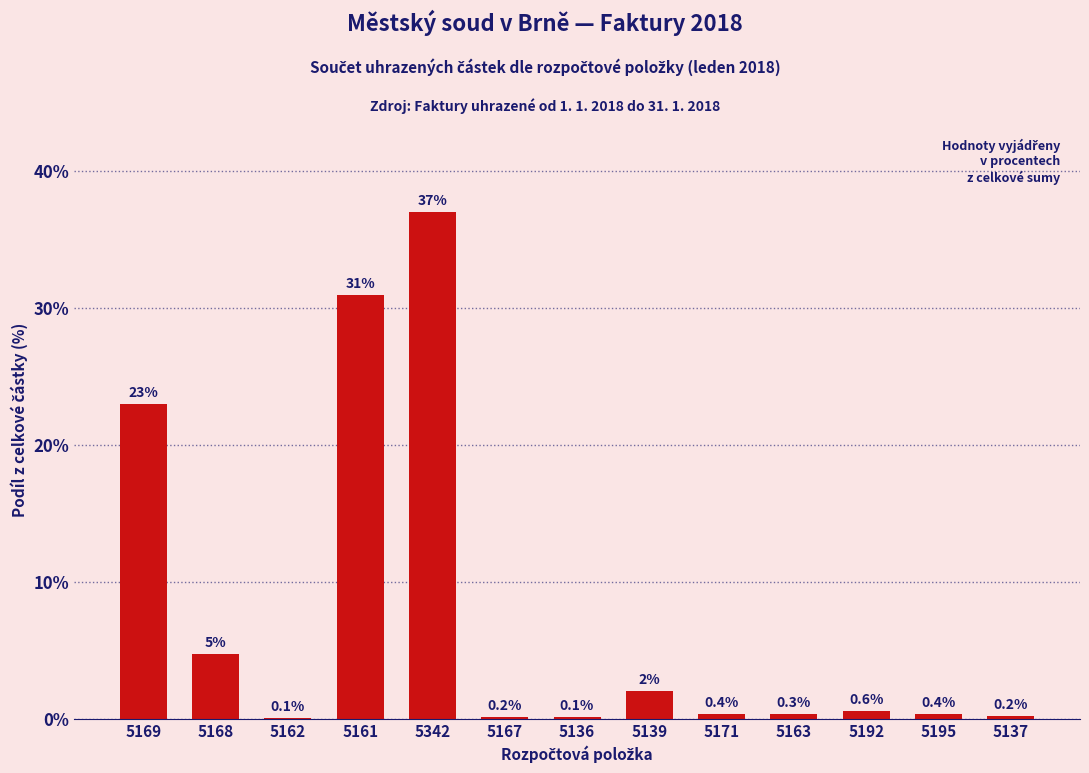

Between 5192 and 5171, which is larger?

5192